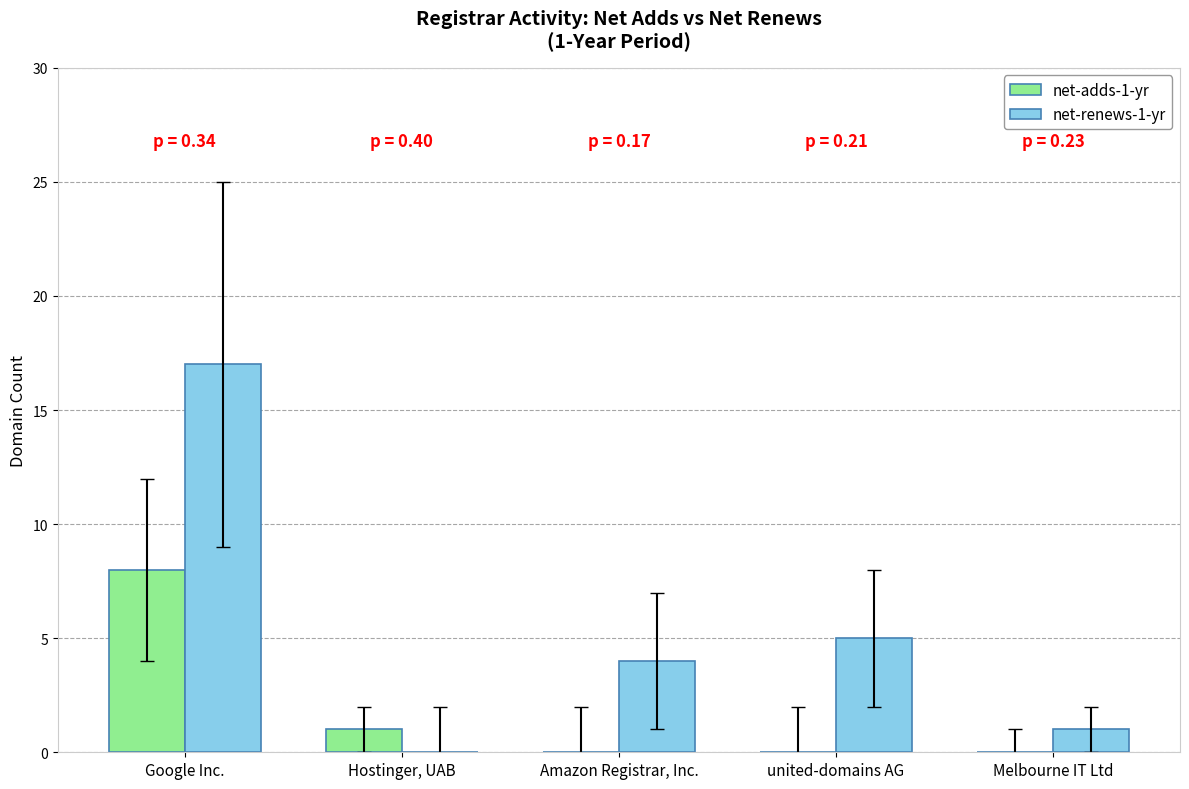

True or false: net-adds-1-yr has a value of 0 at Hostinger, UAB.

False